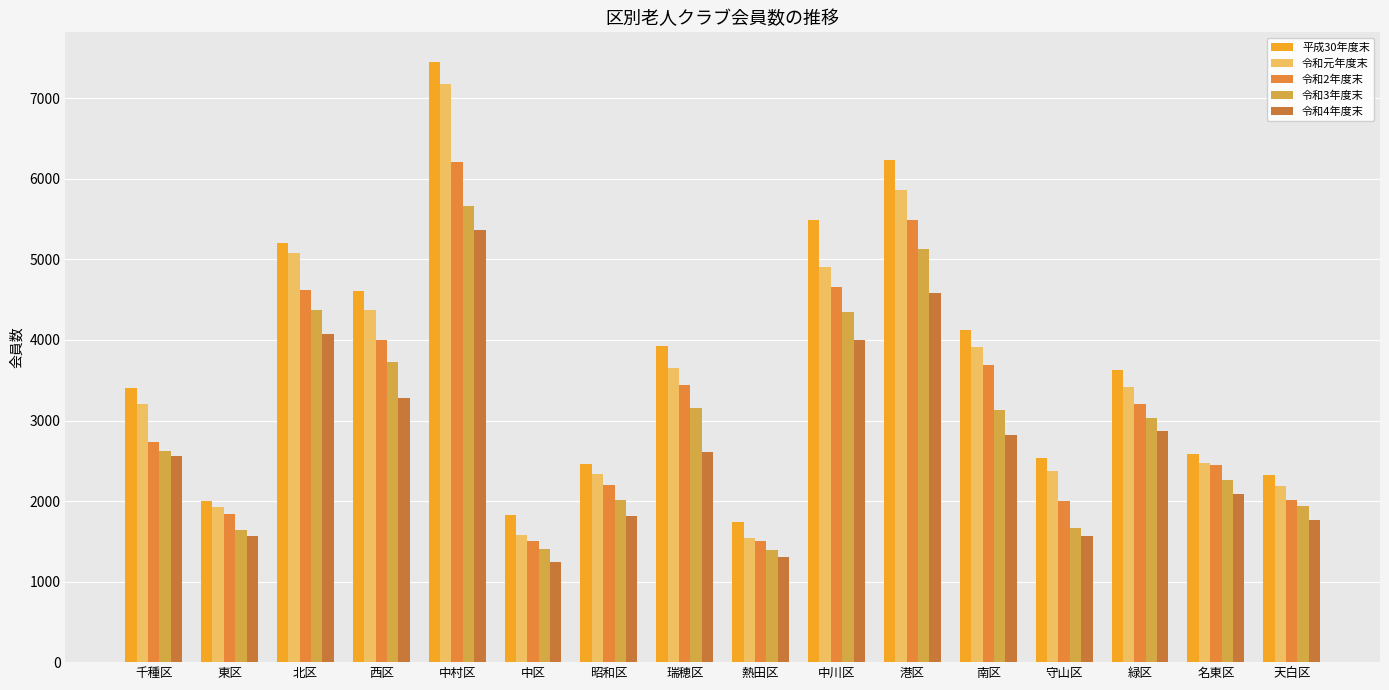

How many bars are there in total?

80